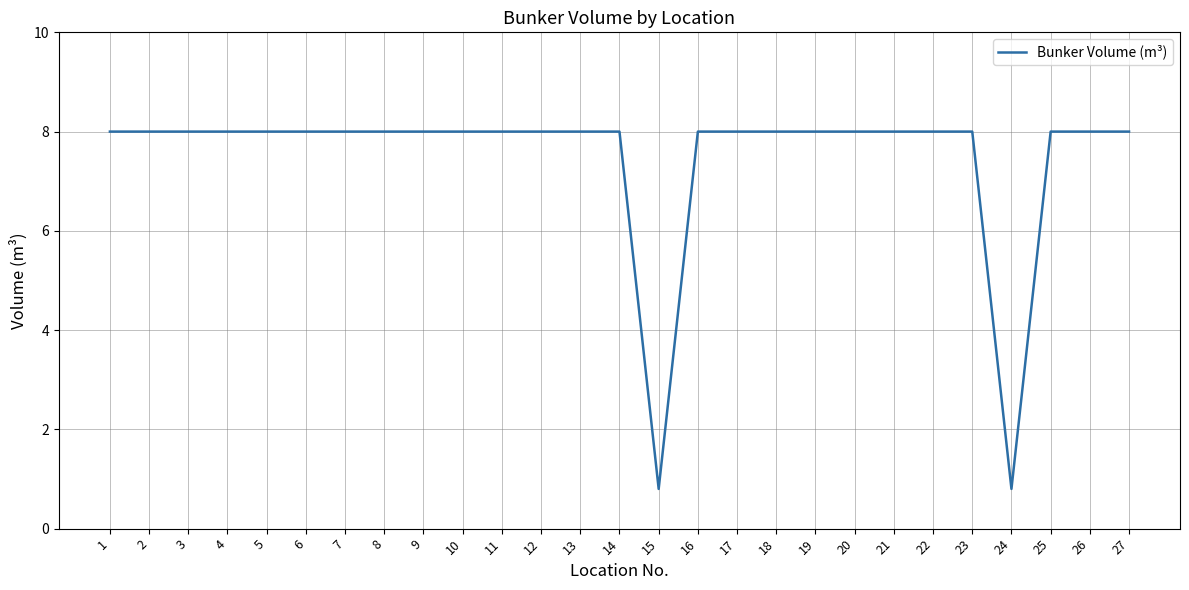

True or false: the data shows 8.0 at 25.

True